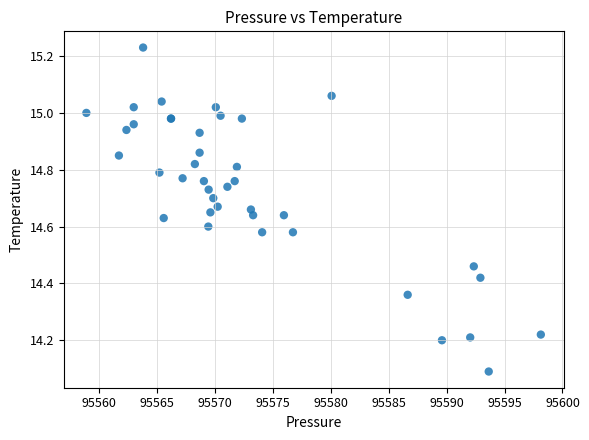

What Y value in the scatter plot is closest to 14?

14.1